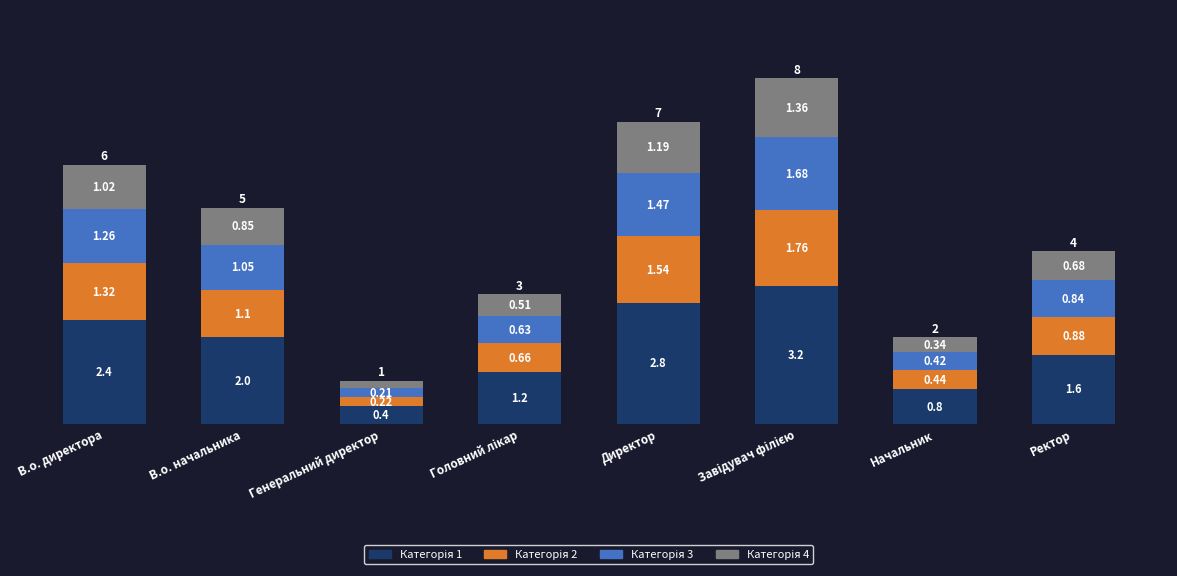

Does the chart contain any negative values?

No